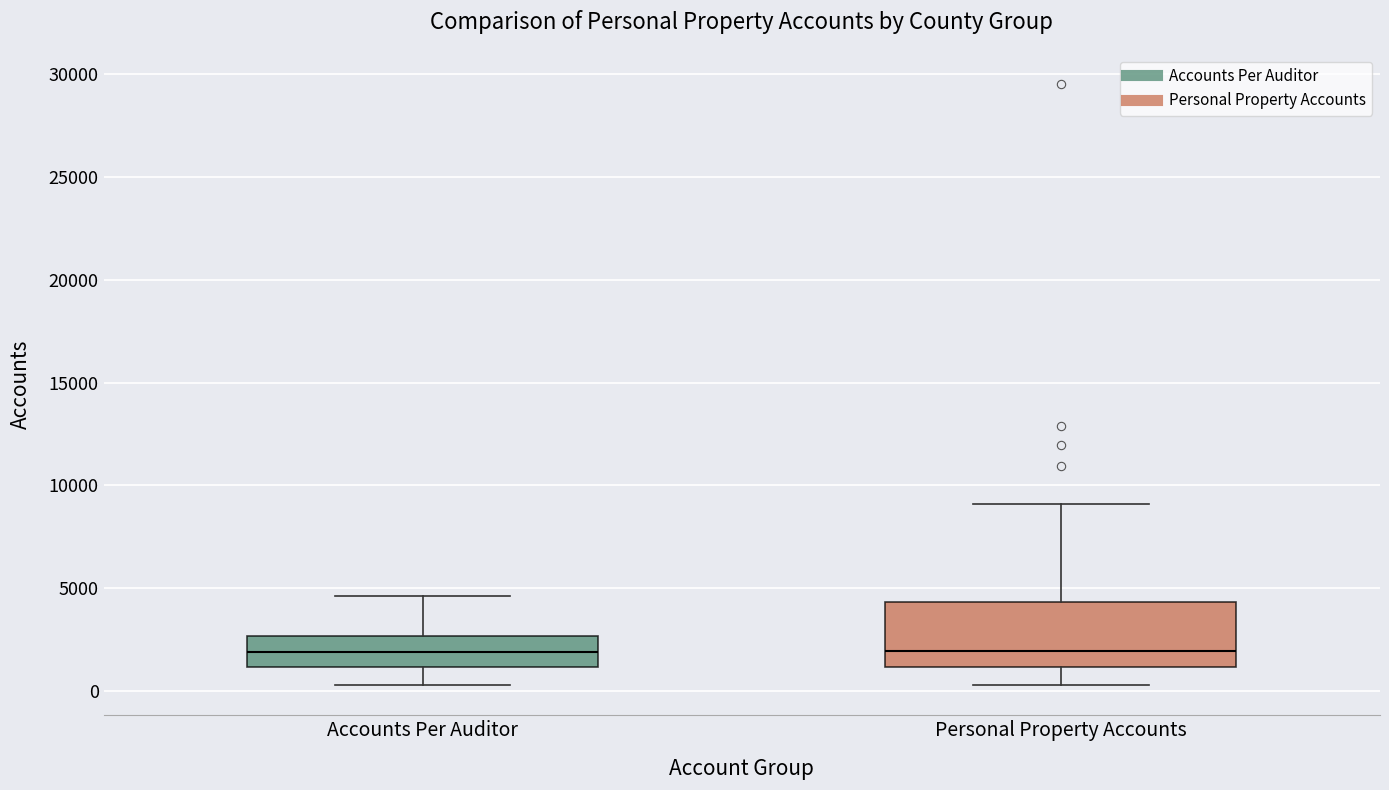

Which box is the tallest, from its lower edge to its upper edge?

Personal Property Accounts